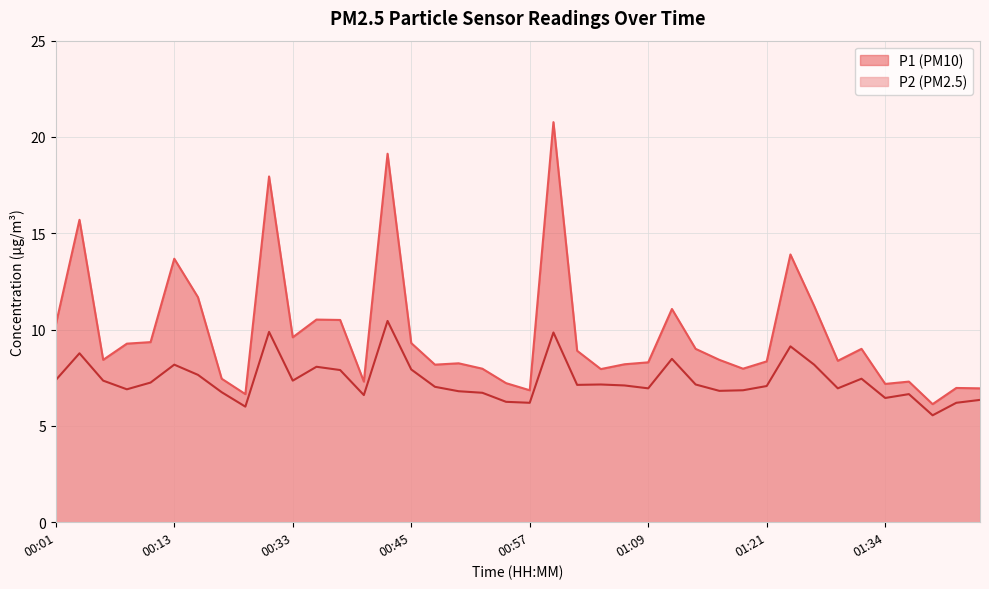

Does the chart display data point markers on the line(s)?

No